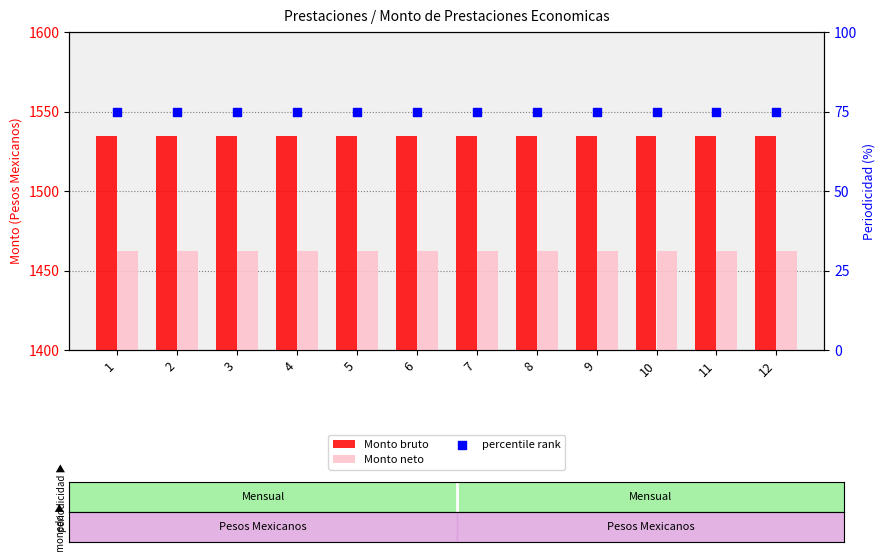

At how many categories does at least one series exceed 955?

12